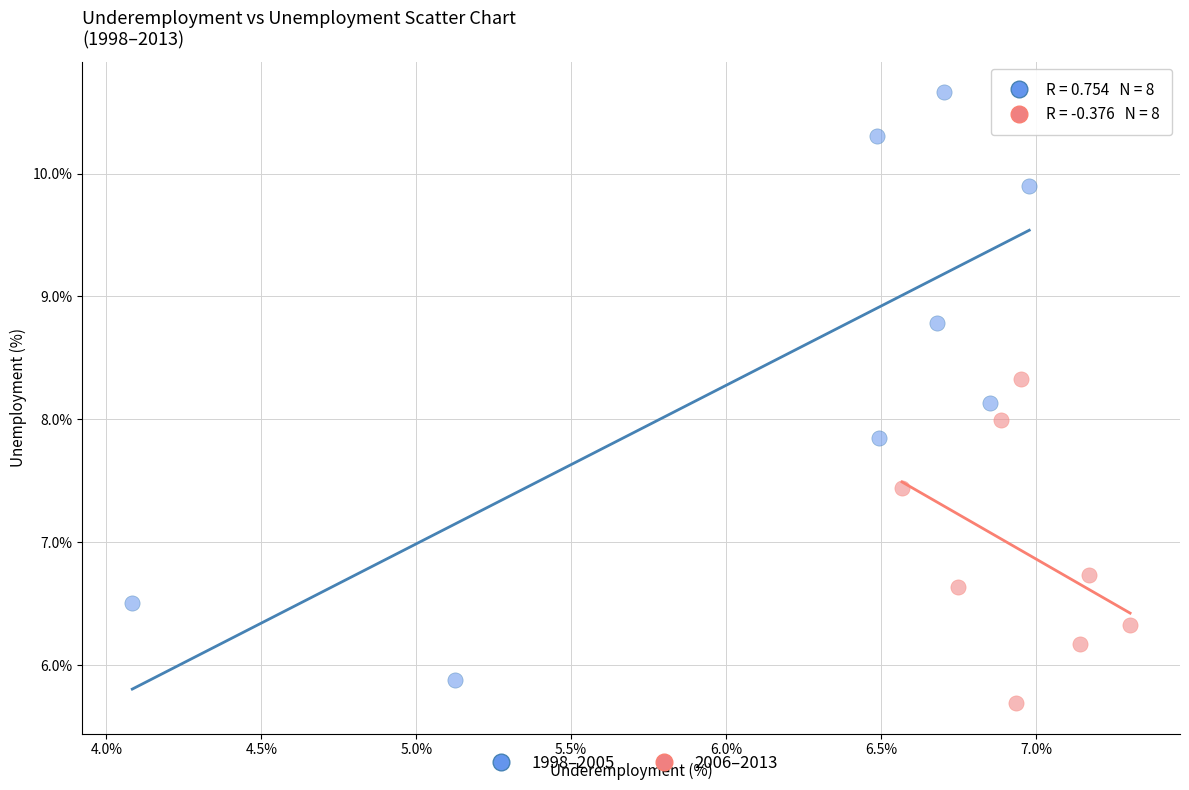

What are all the series names shown in the legend?

1998–2005, 2006–2013